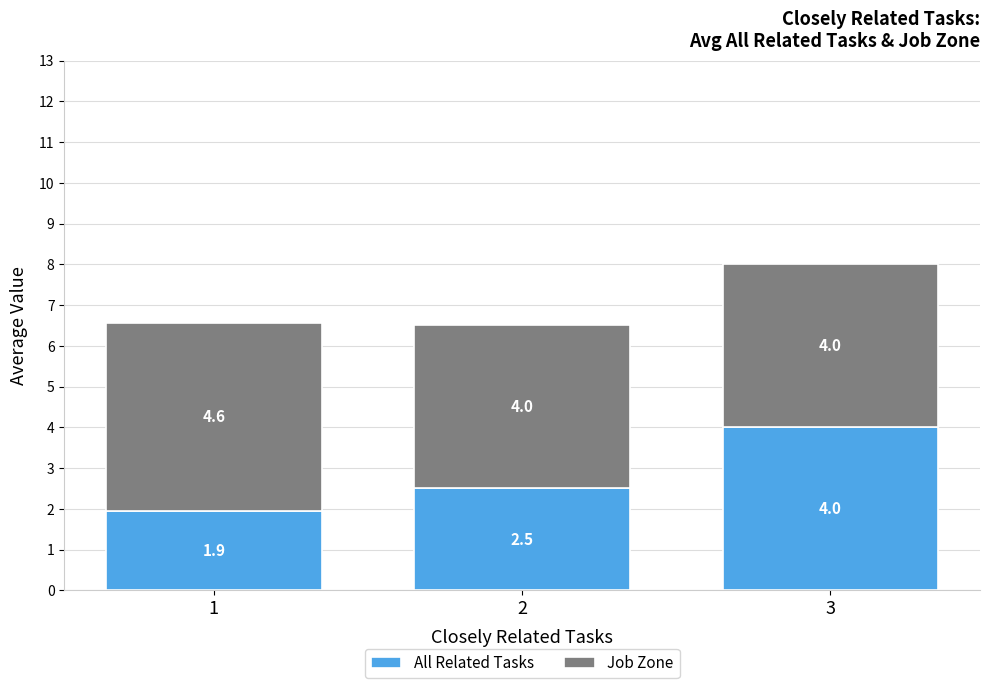

How many bars are there in total?

3